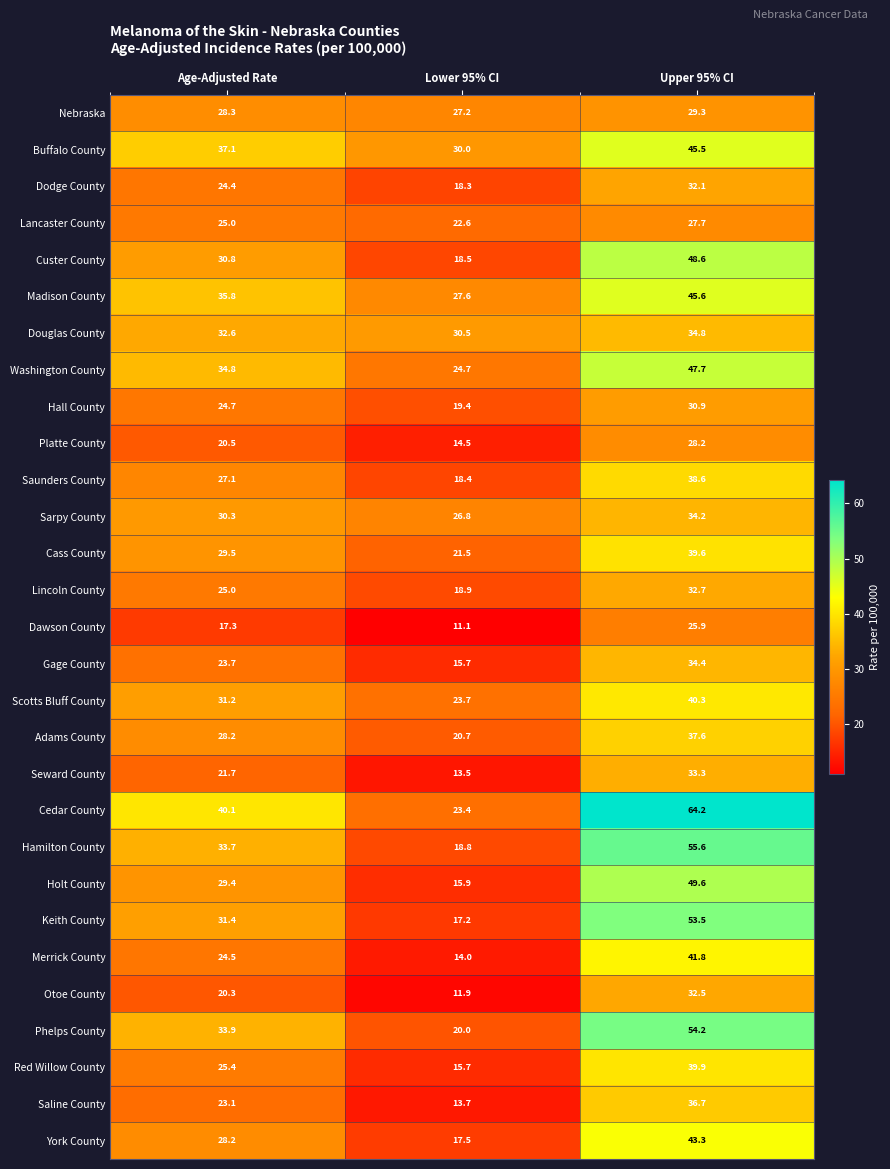

What is the highest value of the Douglas County series?

34.8